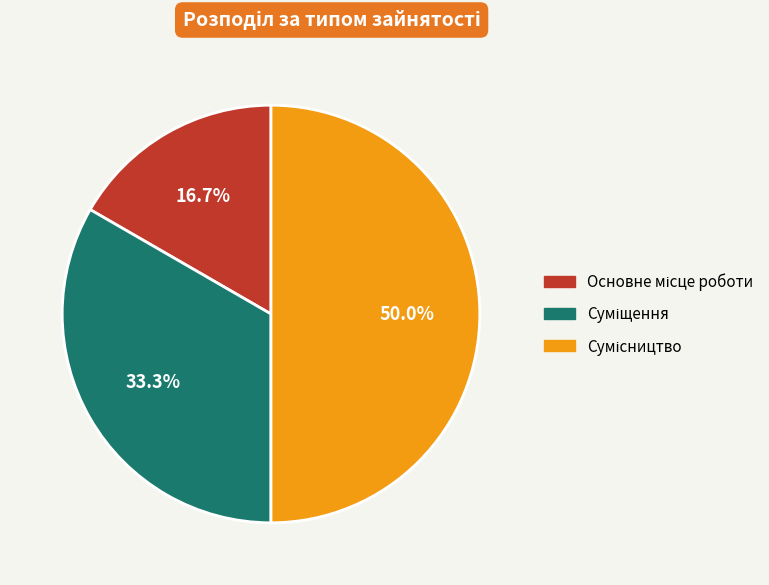

To the nearest percent, what portion does Основне місце роботи represent?

17%